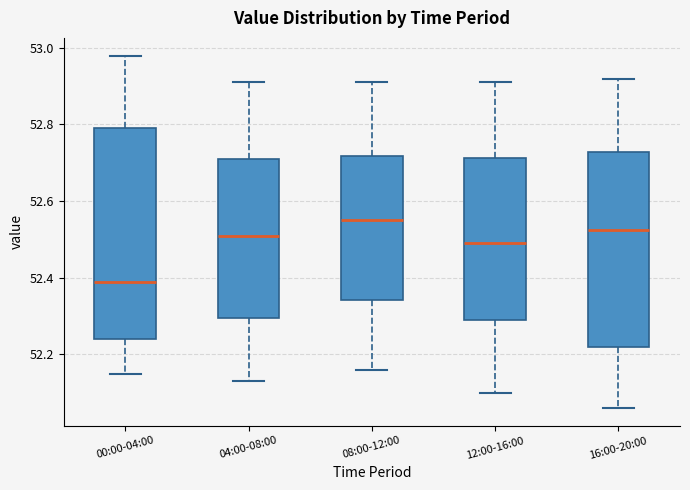

Comparing the boxes themselves (not the whiskers), which one is the tallest?

00:00-04:00